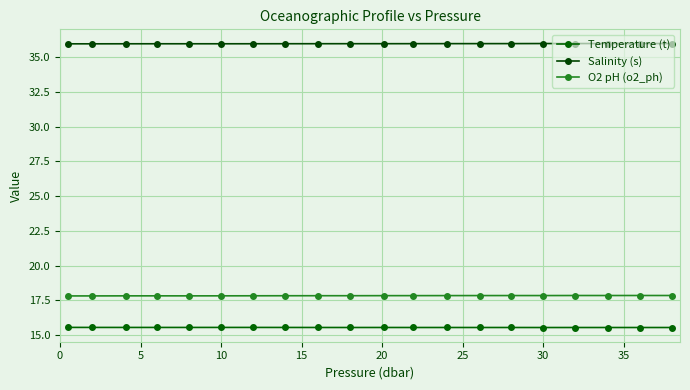

True or false: Salinity (s) and Temperature (t) intersect in this chart.

False